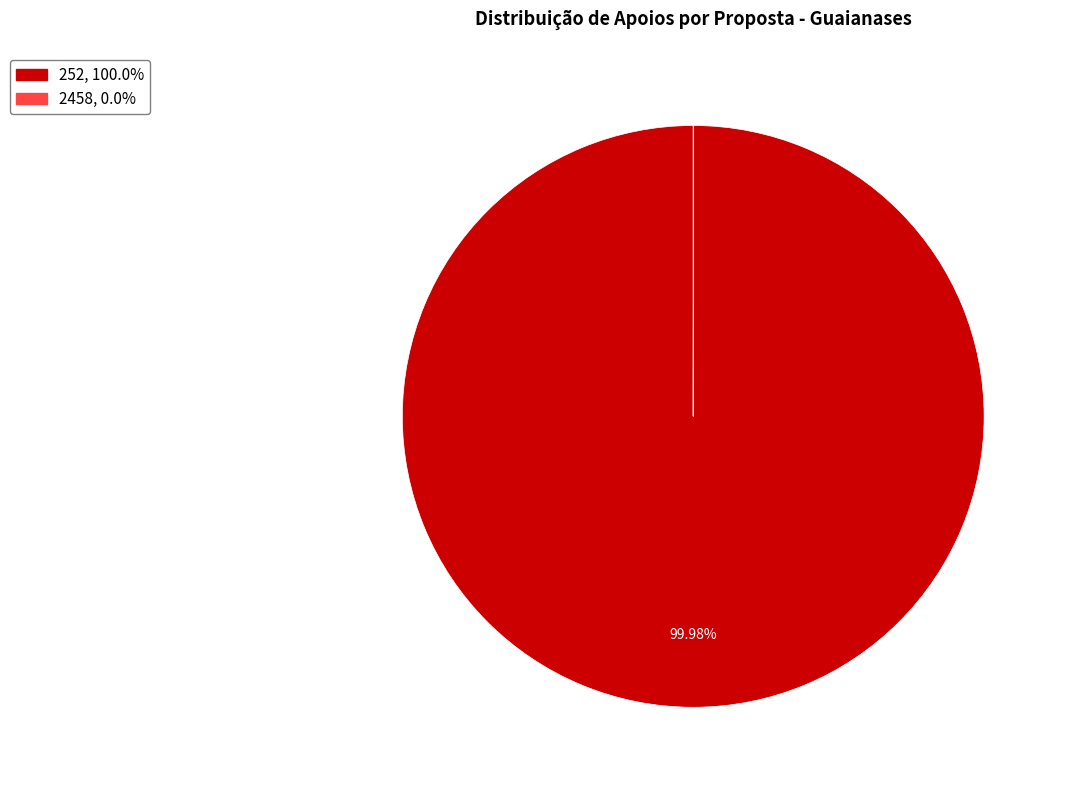

Is there a majority slice in this chart?

Yes